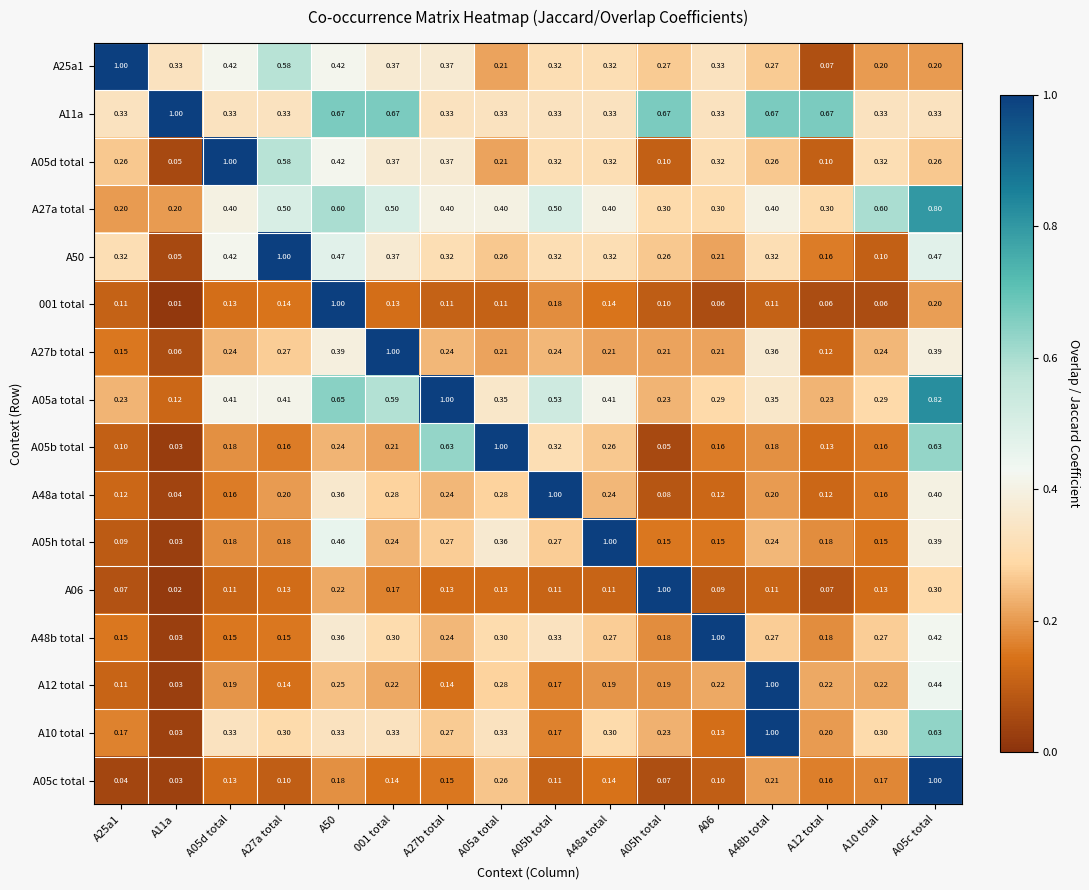

Between A48a total and A06, which series saw the biggest shift?

A05h total